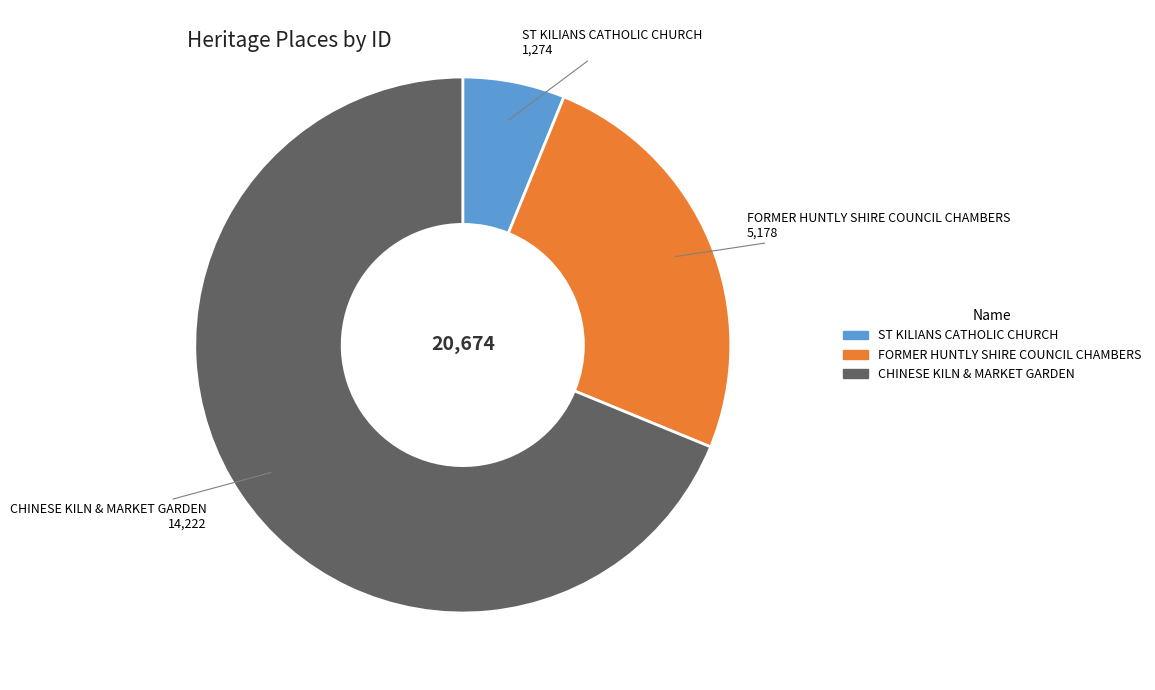

How many slices are in this pie chart?

3